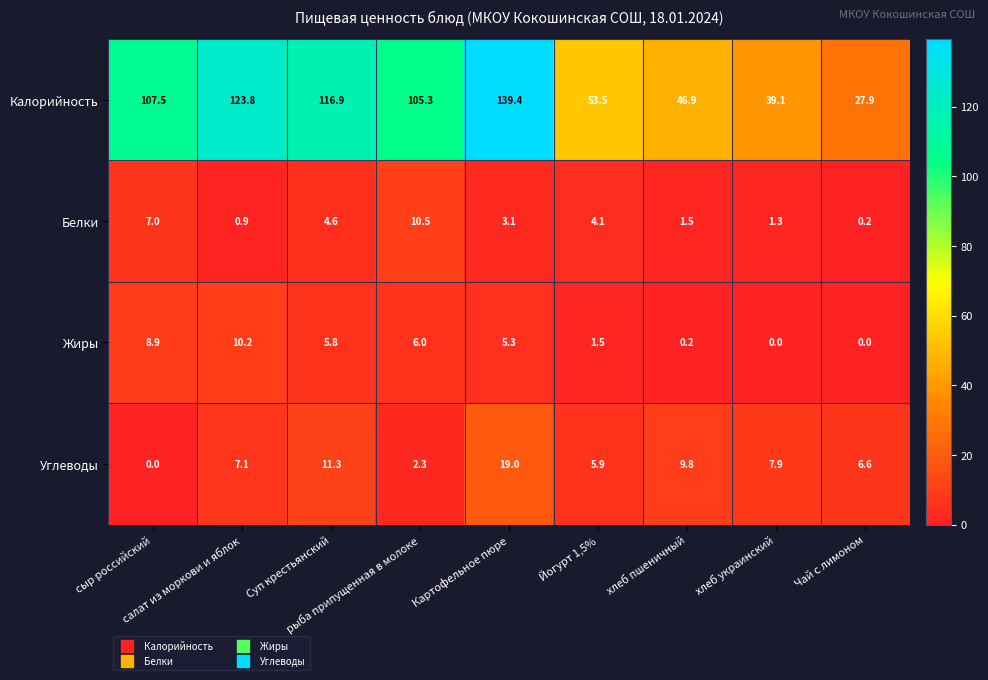

What is the sum of all Белки values?

33.2